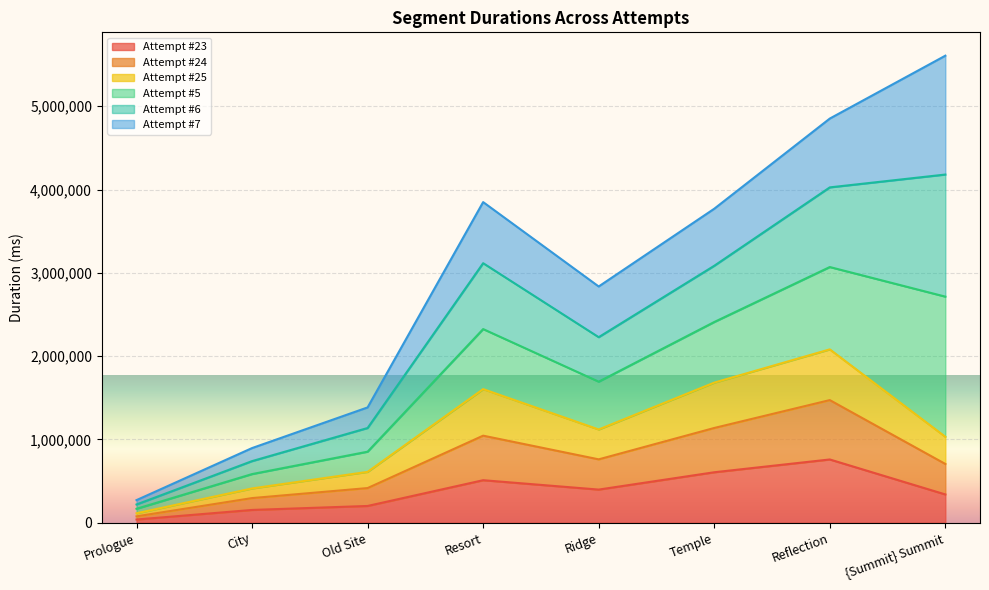

What position from the left is Reflection?

7